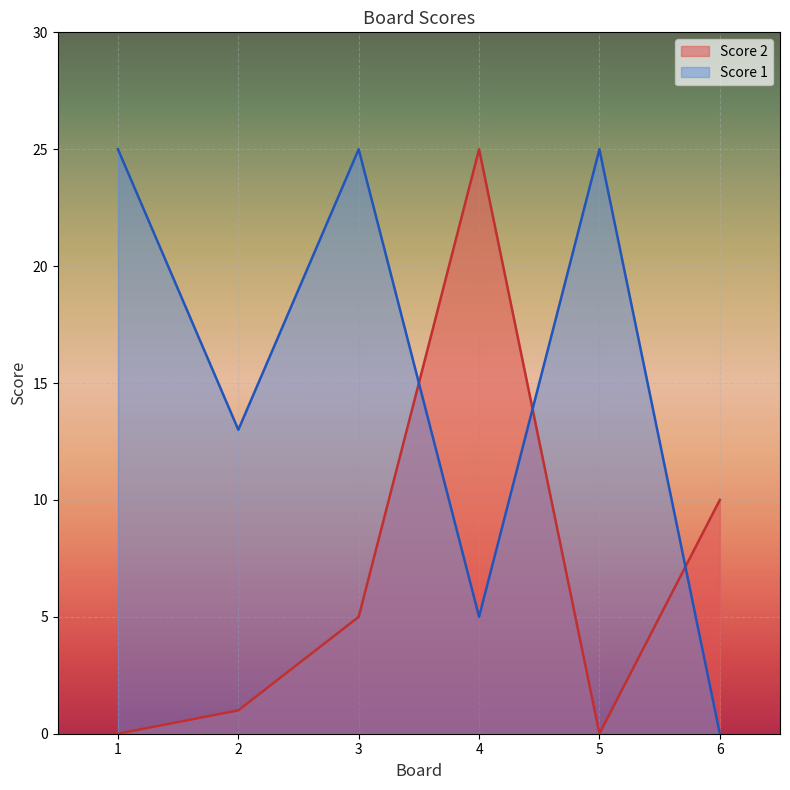

How many lines are shown in the chart?

2